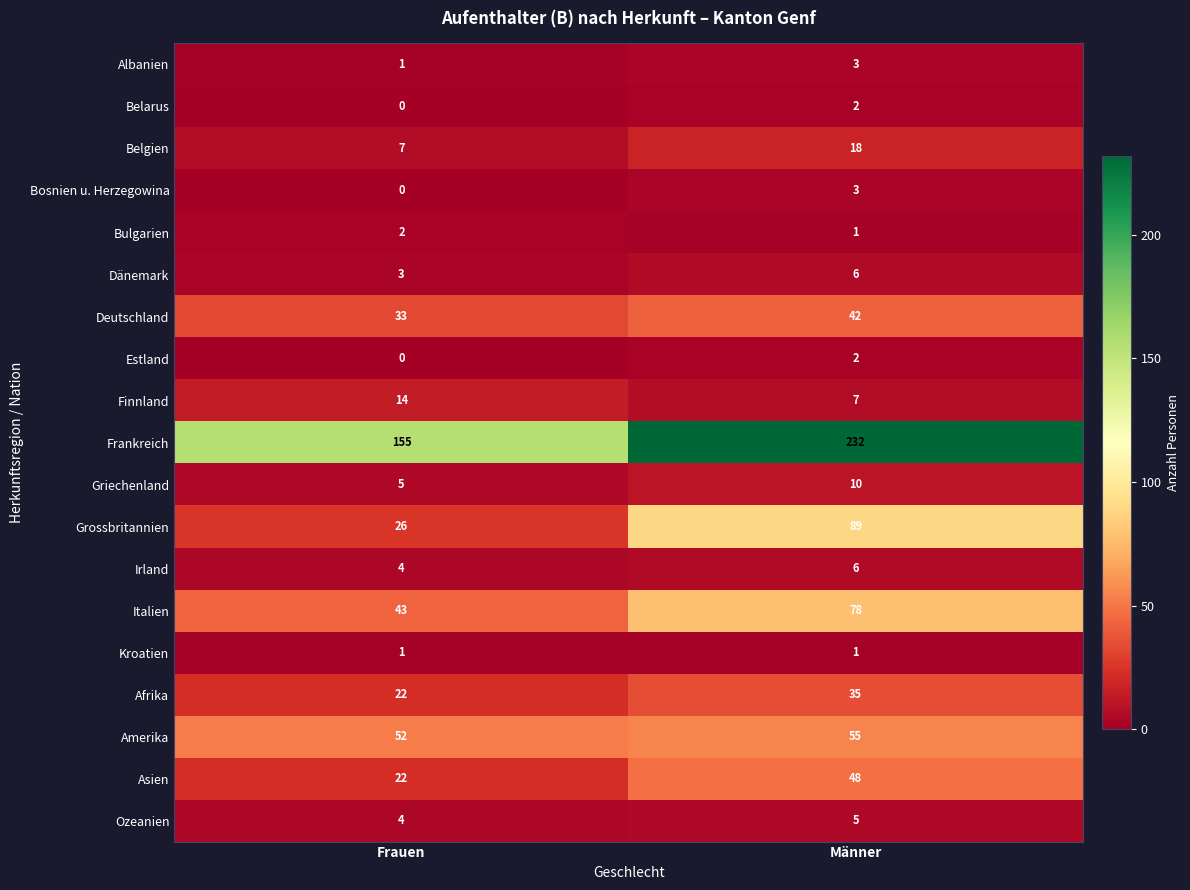

Count the number of categories in the chart.

2